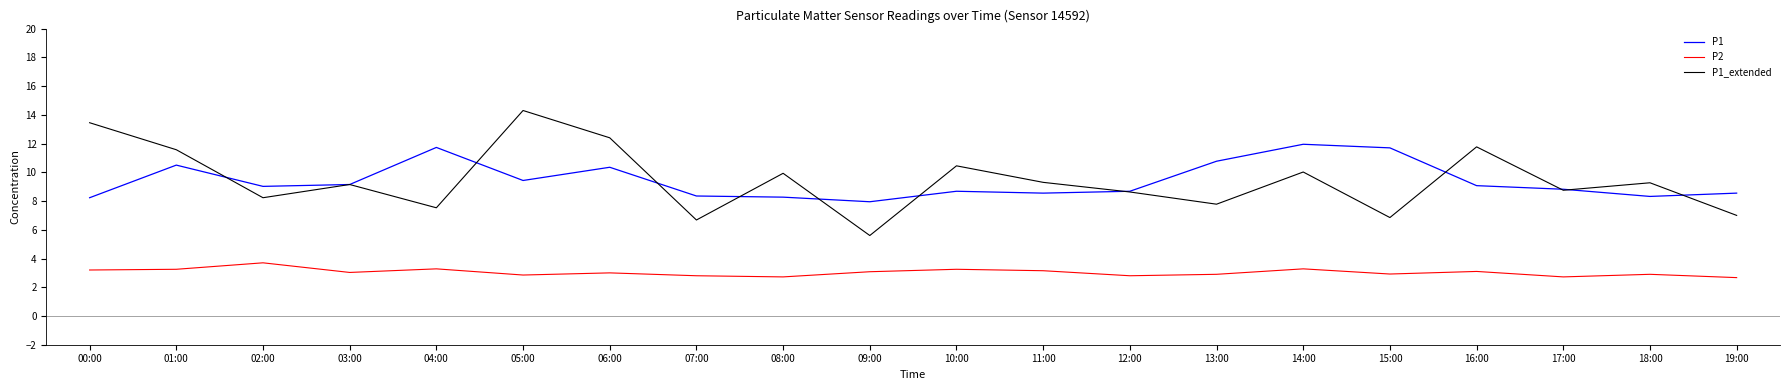

How many lines are shown in the chart?

3